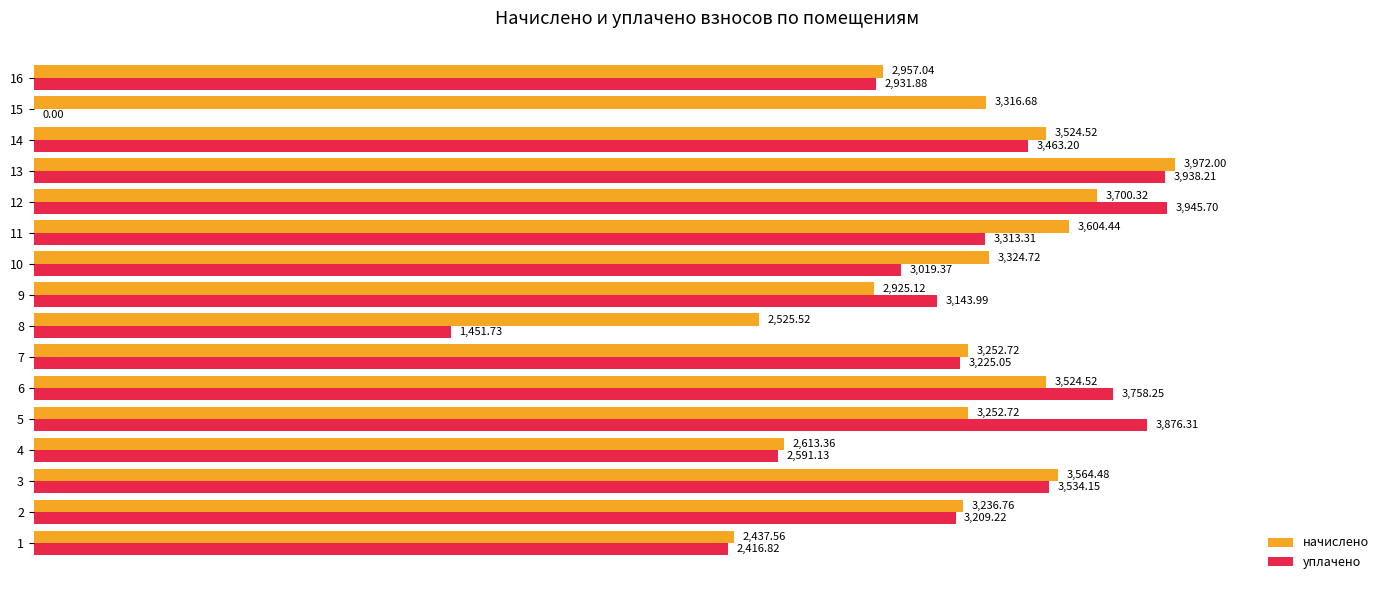

Which series changed the most between 6 and 15?

уплачено